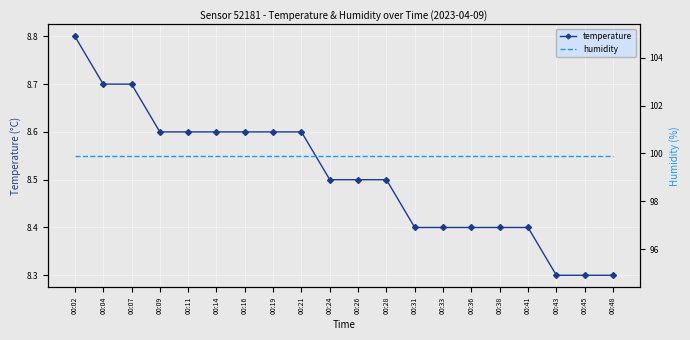

Rank the series by their maximum value, from highest to lowest.

humidity, temperature